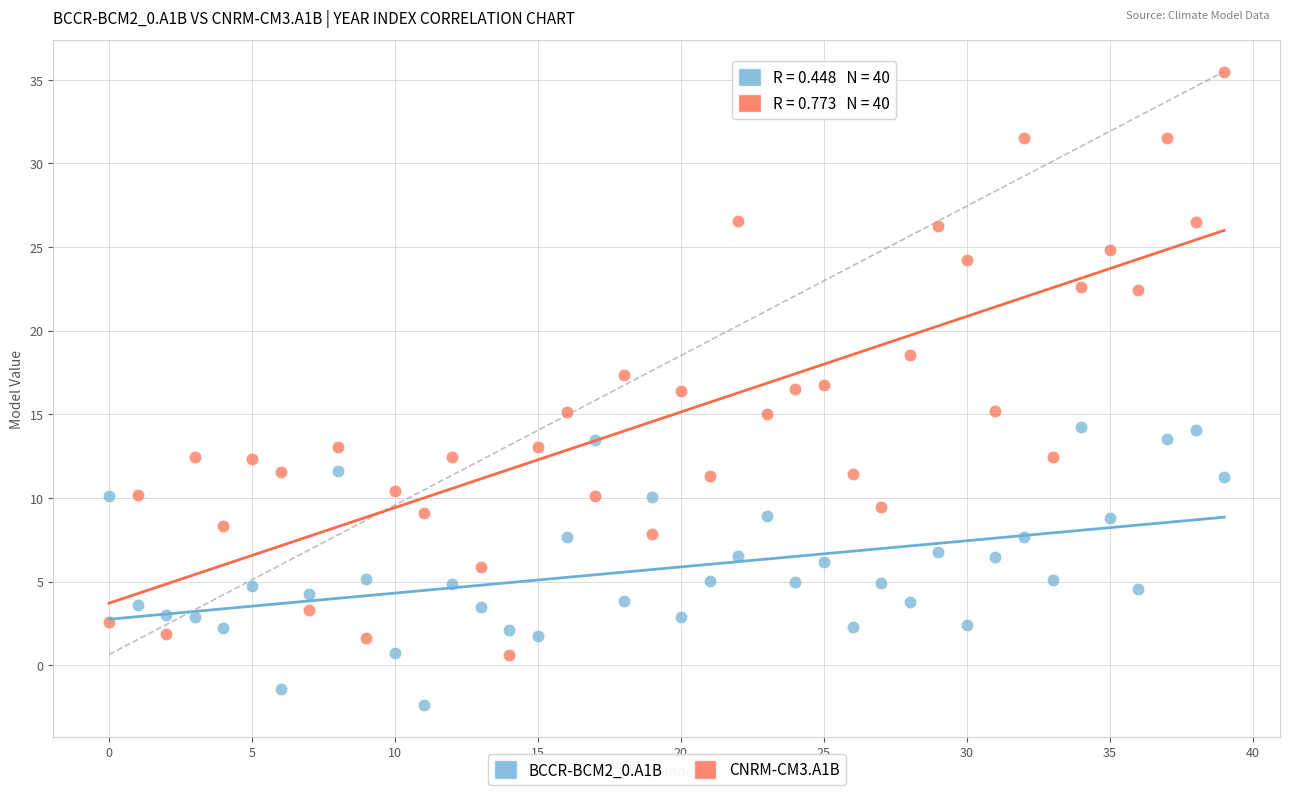

Which series reaches the maximum Y coordinate?

CNRM-CM3.A1B